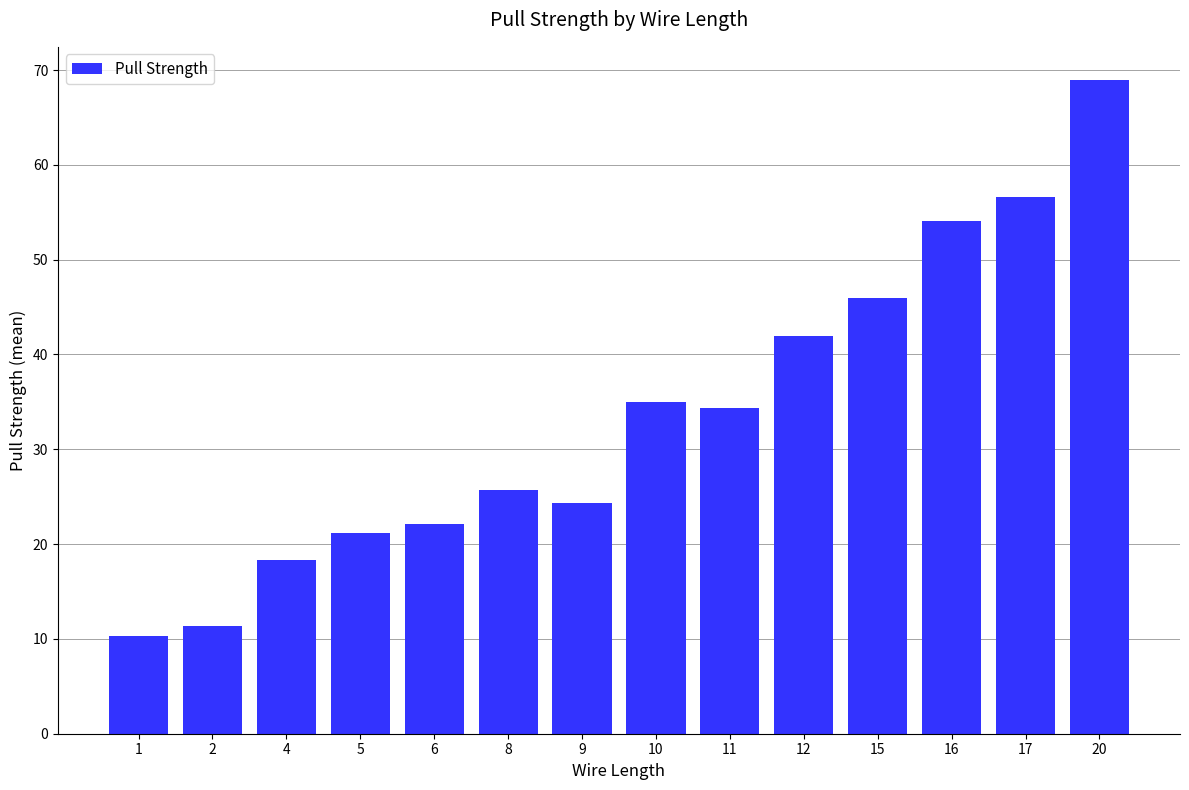

Which category has the highest value across all series?

20